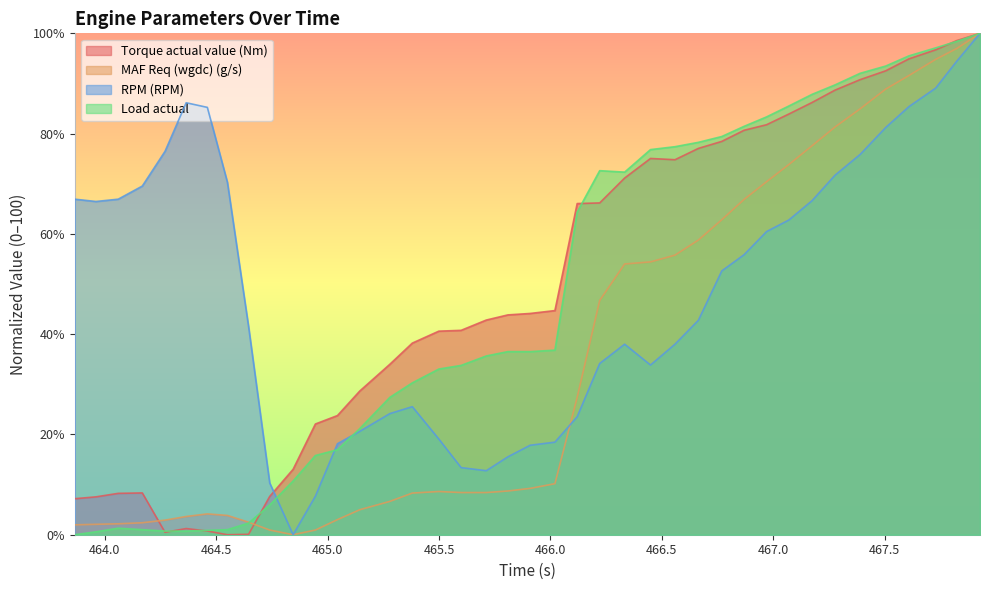

What is the value of the Load actual point at the 23rd from the left?

64.3